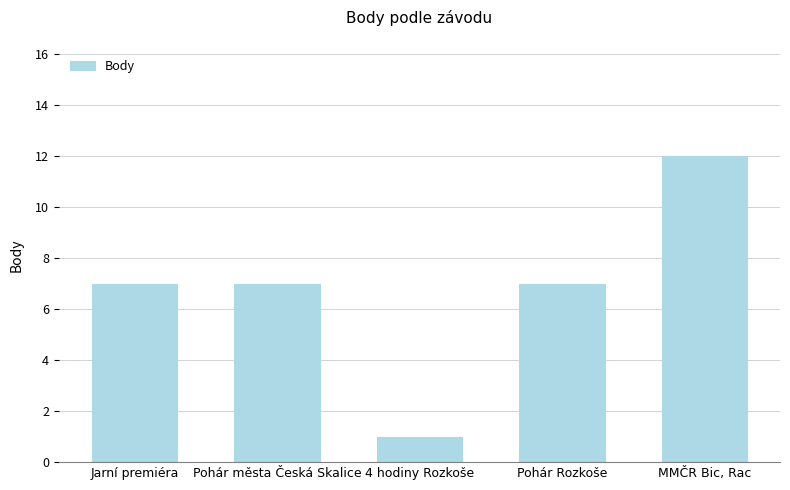

Reading left to right, what are all the values shown in this chart?

7	7	1	7	12